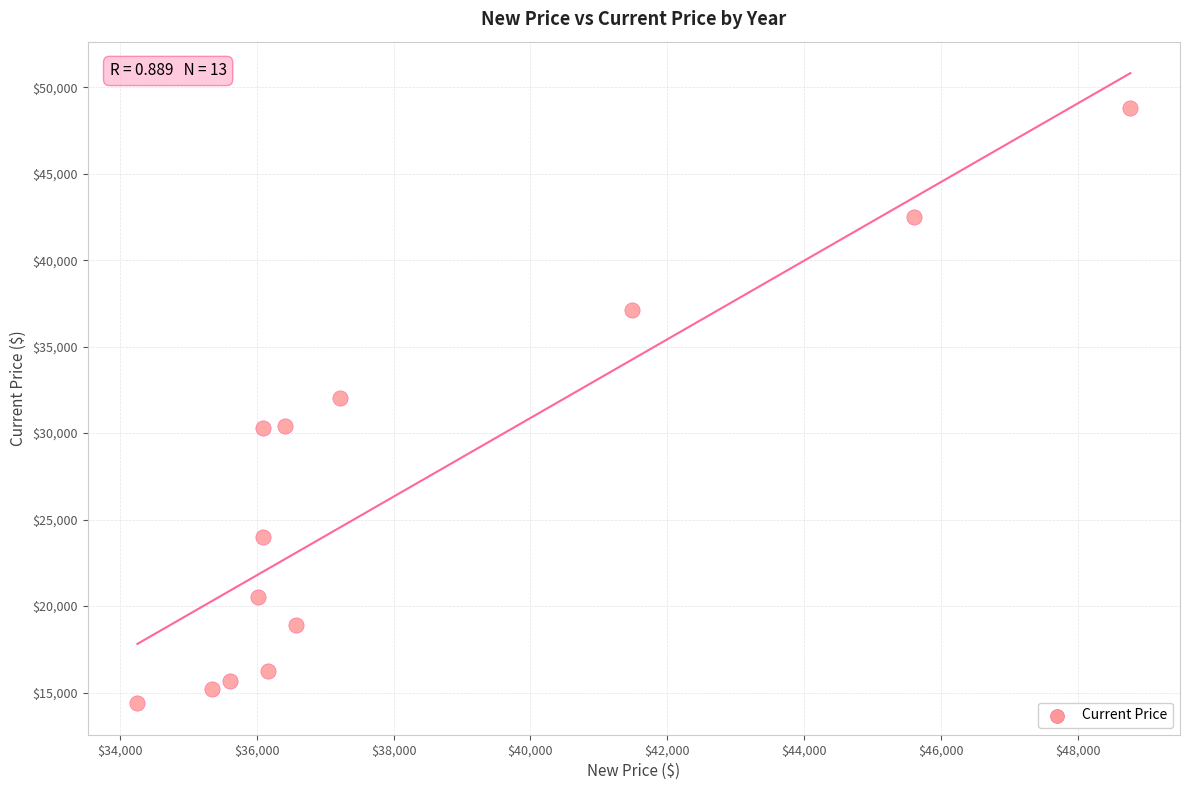

What Y value in the scatter plot is closest to 31579?

32006